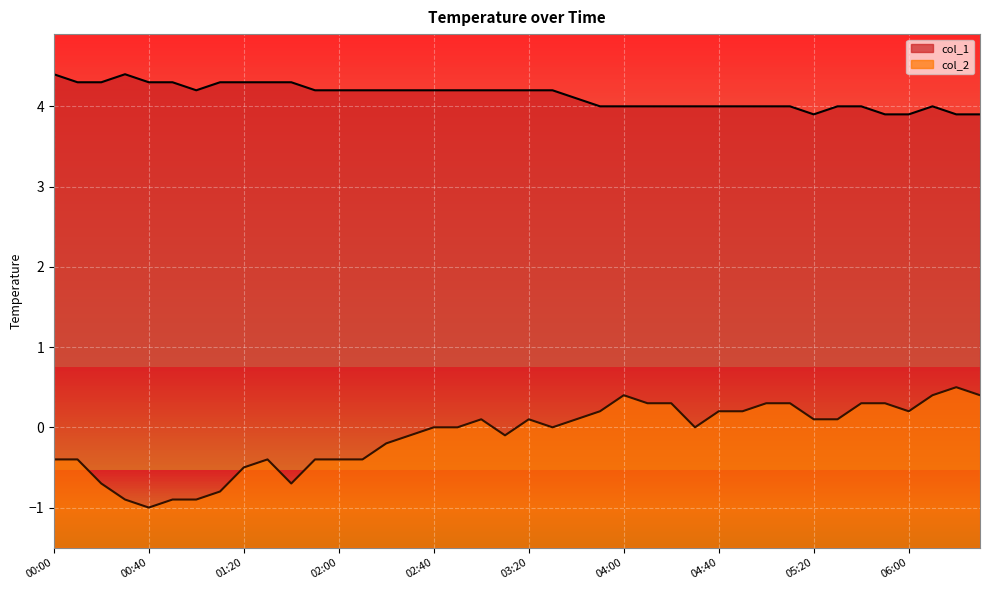

Which has a higher value, 00:40 or 00:20?

00:40